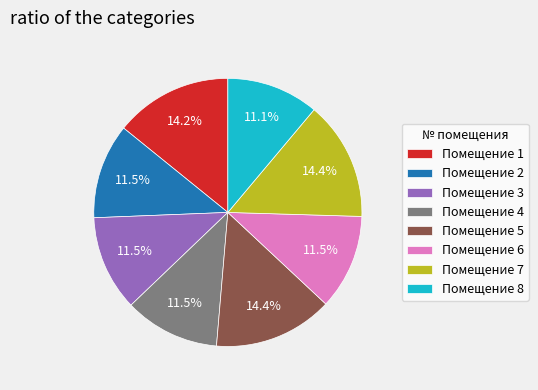

How much of the chart is everything except Помещение 3?

88.5%